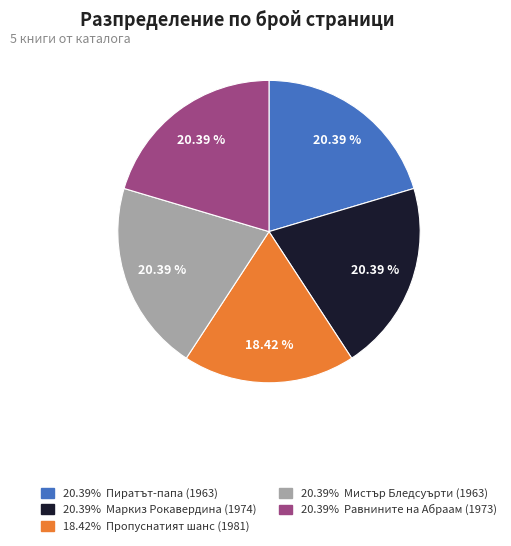

Count the number of slices in the pie.

5